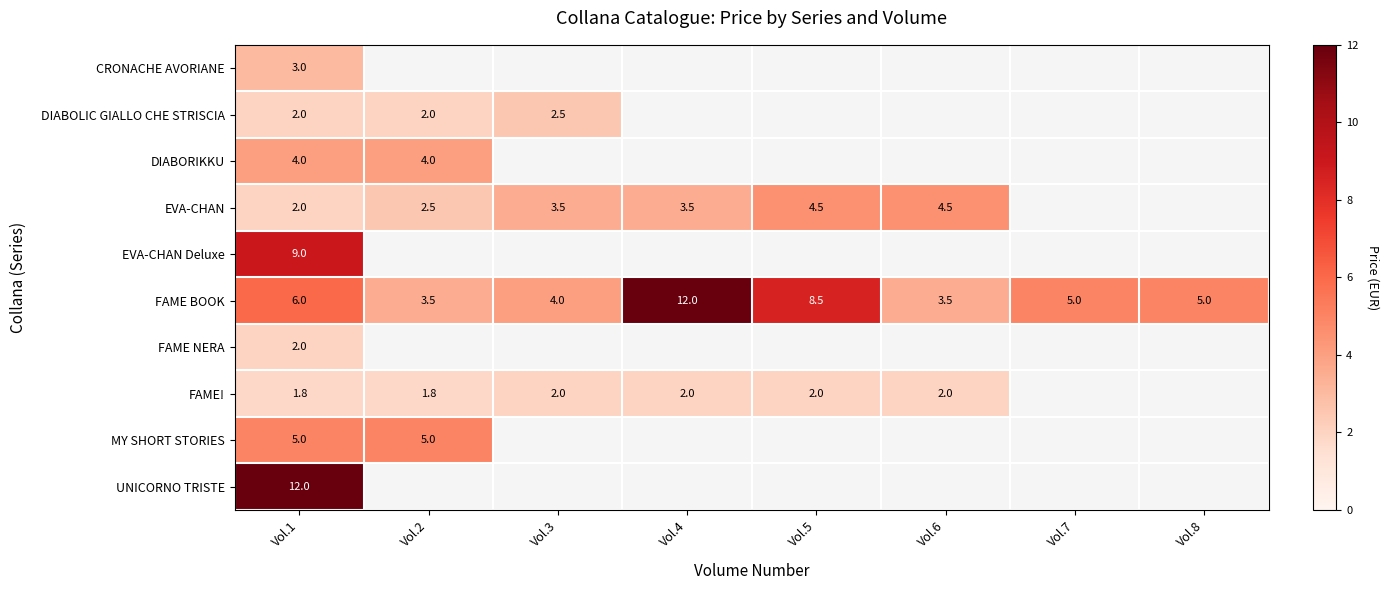

At which category is the sum across all series the highest?

Vol.1